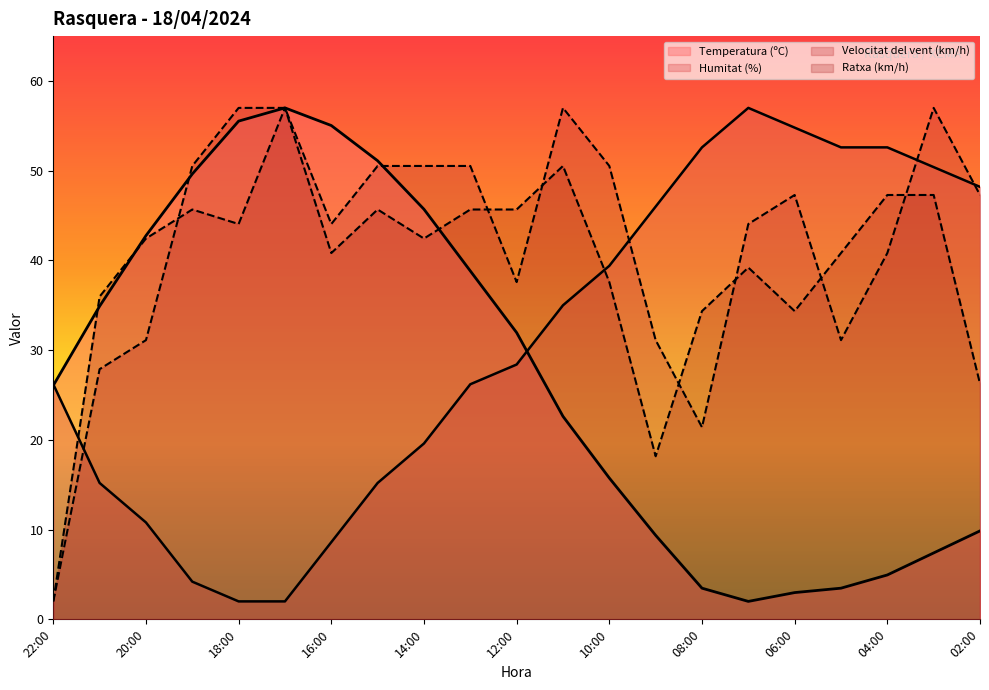

In Velocitat del vent (km/h), how many points are lower than both neighbors (excluding endpoints)?

4